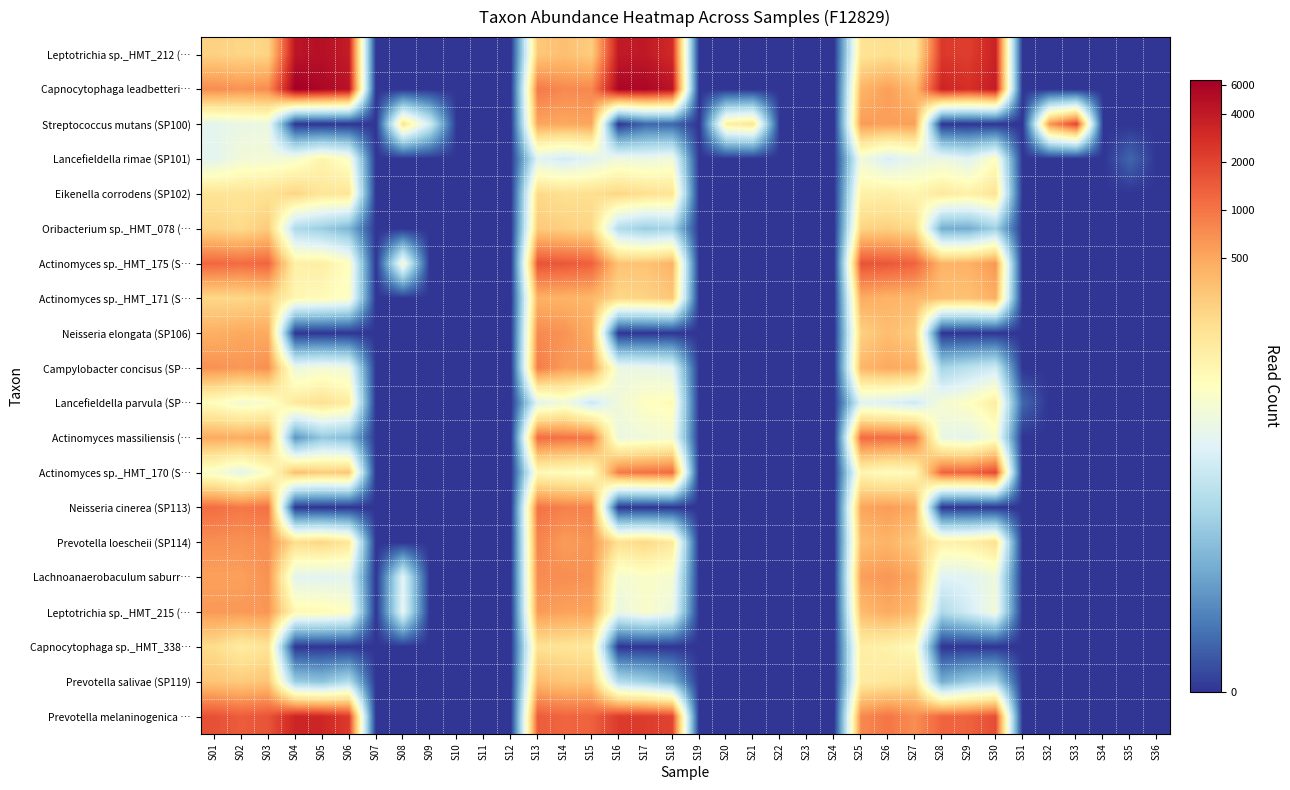

Which has a higher value, S10 or S06?

S06